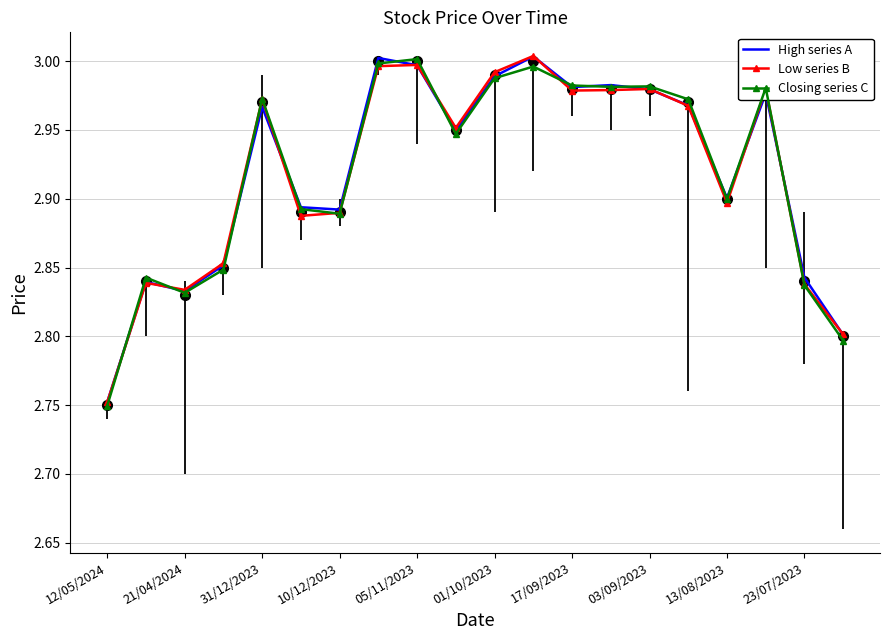

Which series has the largest total across all categories?

High series A